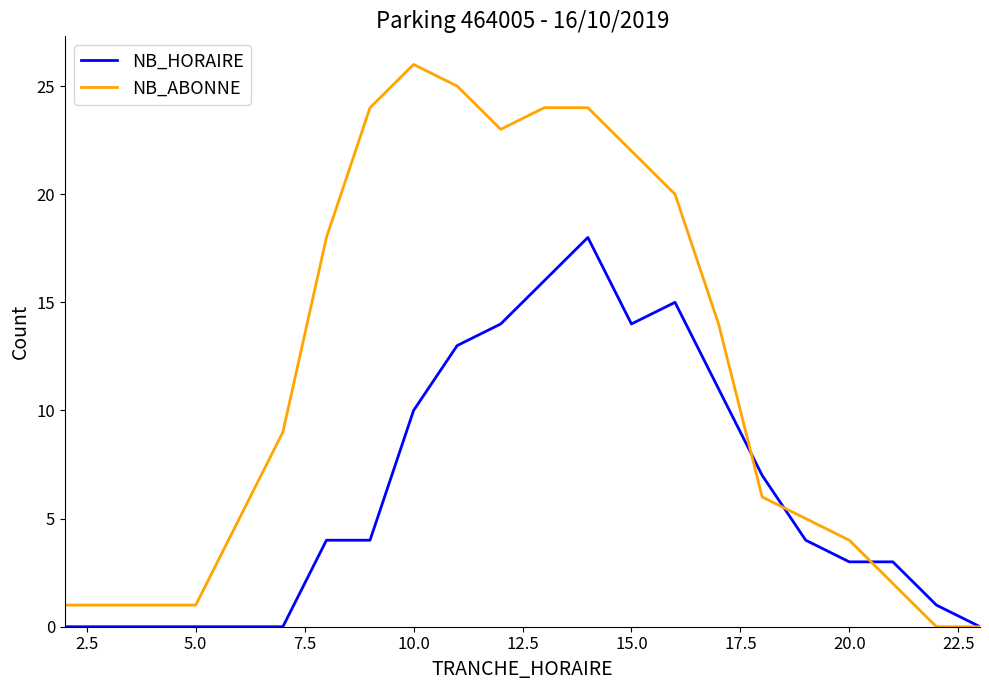

Which series has the largest total across all categories?

NB_ABONNE